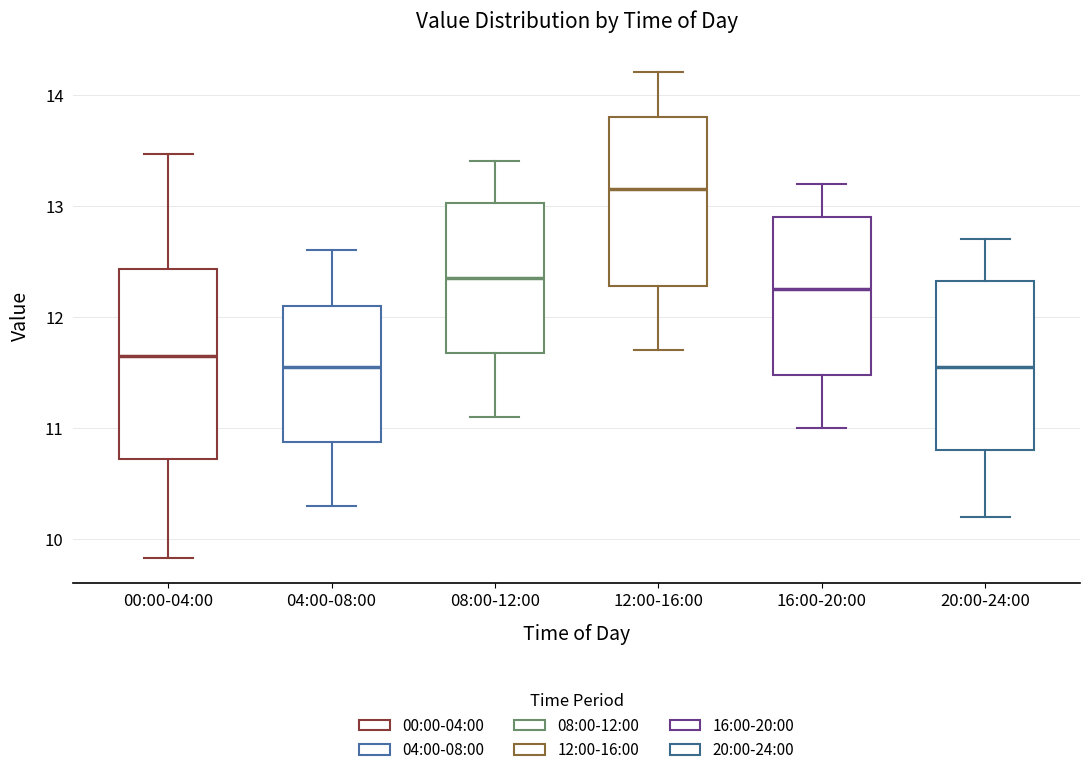

Reading left to right, read every box against the y-axis: the position of its median line, the range the box covers, and the ends of its whiskers. The values are not printed on the chart, so give them approximately, as read against the axis.

00:00-04:00: median 11.7, box 10.7 to 12.4, whiskers 9.8 to 13.5
04:00-08:00: median 11.6, box 10.9 to 12.1, whiskers 10.3 to 12.6
08:00-12:00: median 12.4, box 11.7 to 13.0, whiskers 11.1 to 13.4
12:00-16:00: median 13.2, box 12.3 to 13.8, whiskers 11.7 to 14.2
16:00-20:00: median 12.3, box 11.5 to 12.9, whiskers 11.0 to 13.2
20:00-24:00: median 11.6, box 10.8 to 12.3, whiskers 10.2 to 12.7